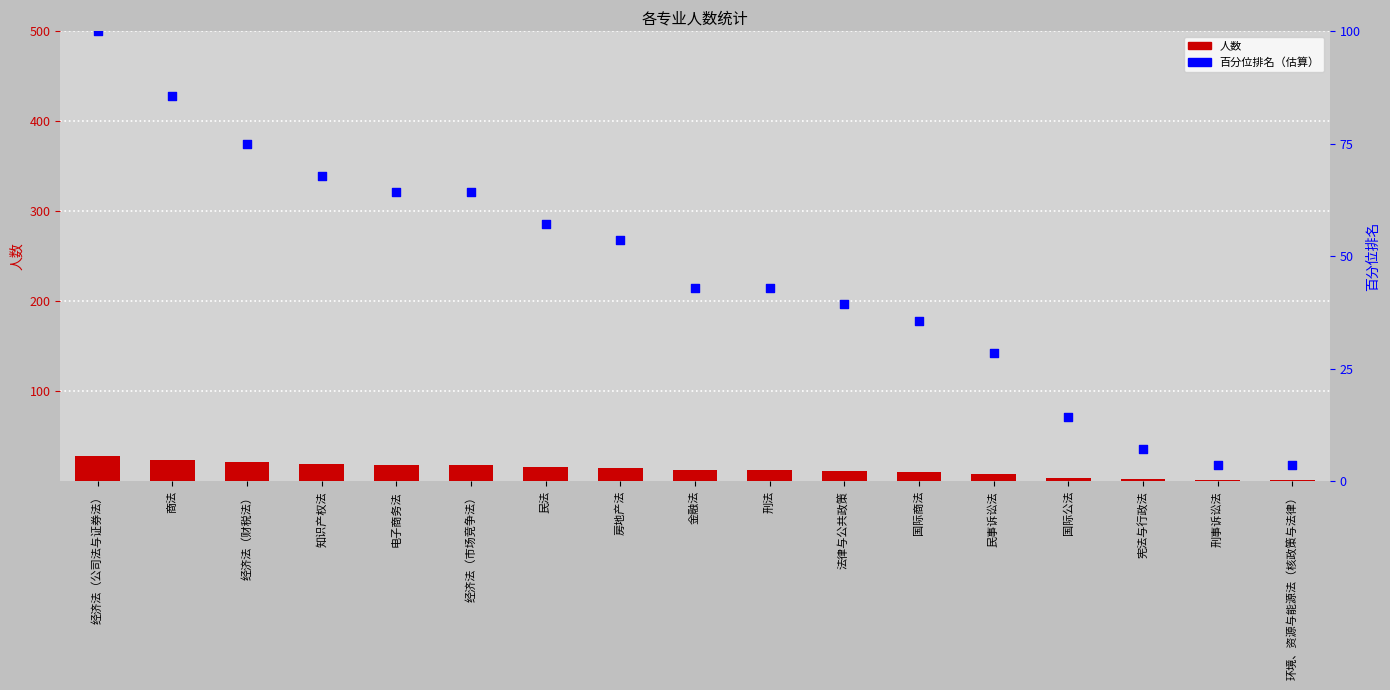

At which category is the sum across all series the highest?

经济法（公司法与证券法）